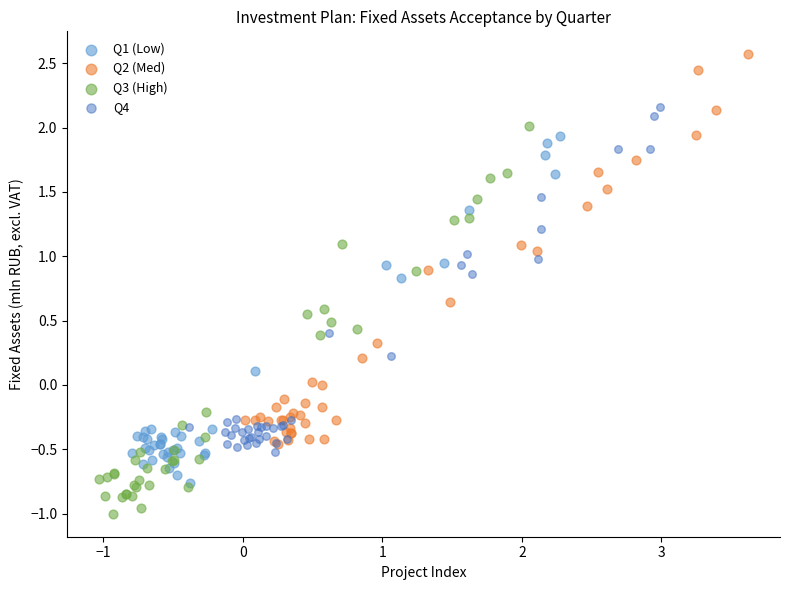

Which series reaches the maximum Y coordinate?

Q2 (Med)